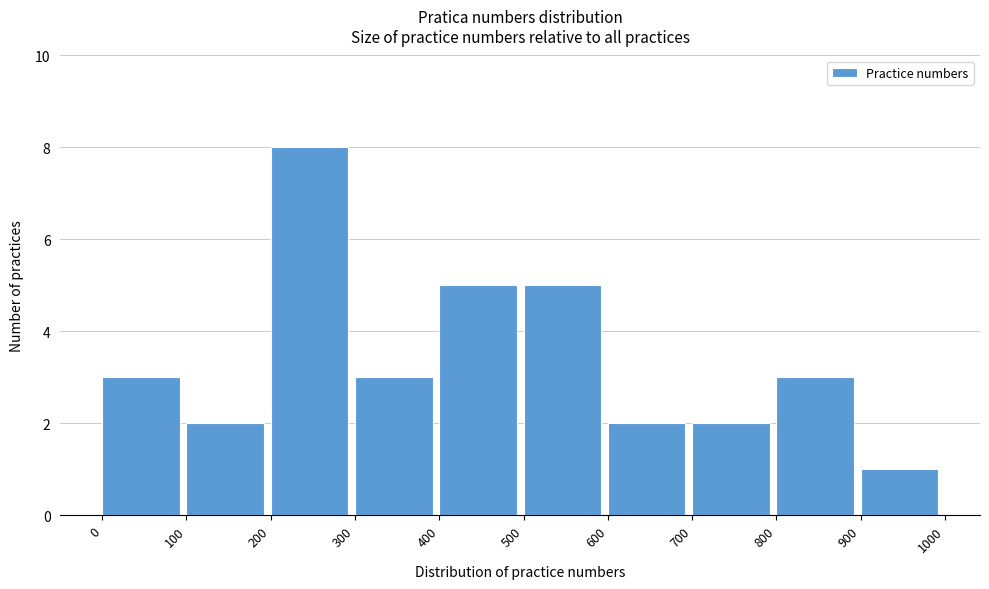

Over which range of the x-axis is the bar tallest?

200 to 300